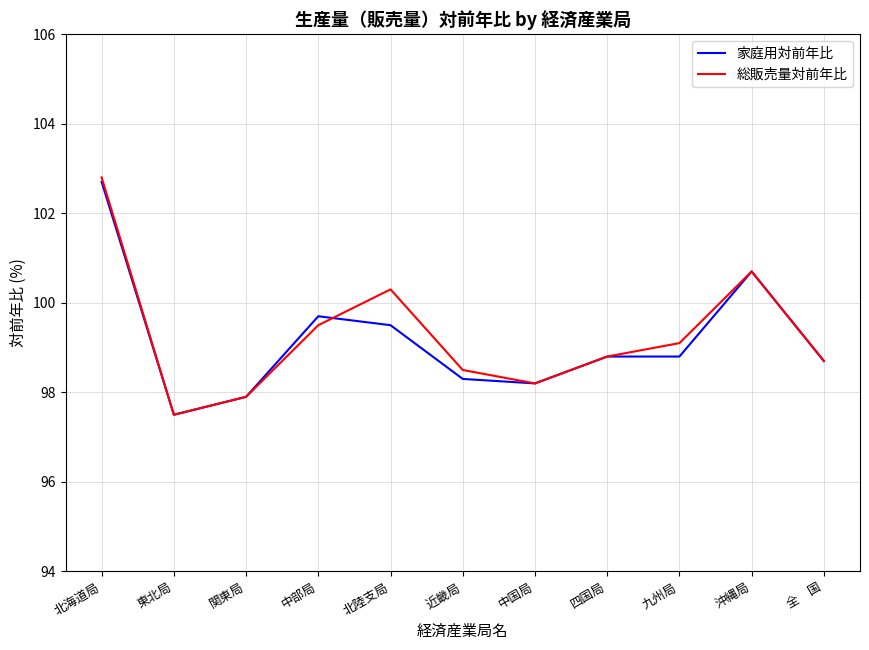

Reading left to right, what are all the values shown in this chart?

家庭用対前年比: 102.7	97.5	97.9	99.7	99.5	98.3	98.2	98.8	98.8	100.7	98.7
総販売量対前年比: 102.8	97.5	97.9	99.5	100.3	98.5	98.2	98.8	99.1	100.7	98.7